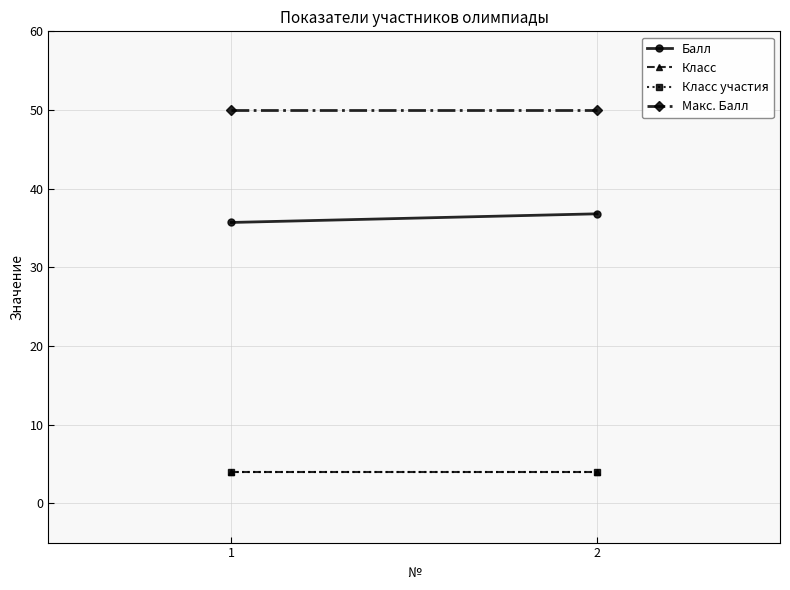

At which category does the chart reach its minimum across all series?

1